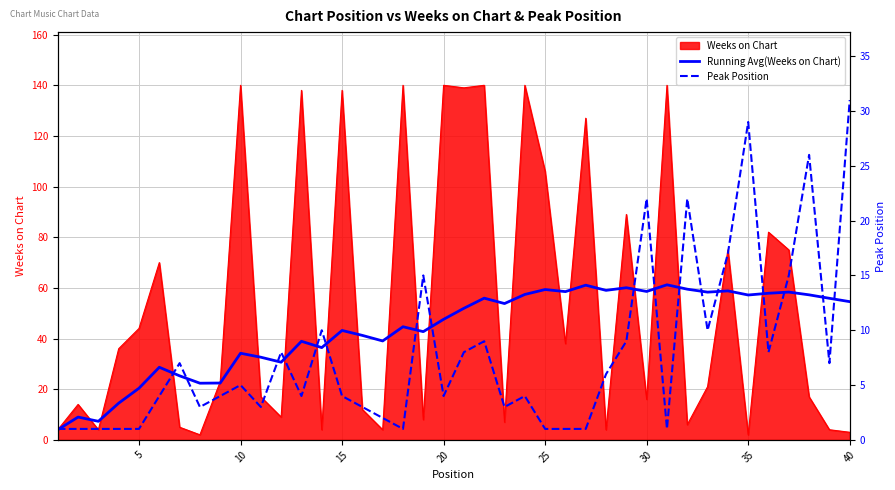

What is the average value of the Peak Position series?

7.8